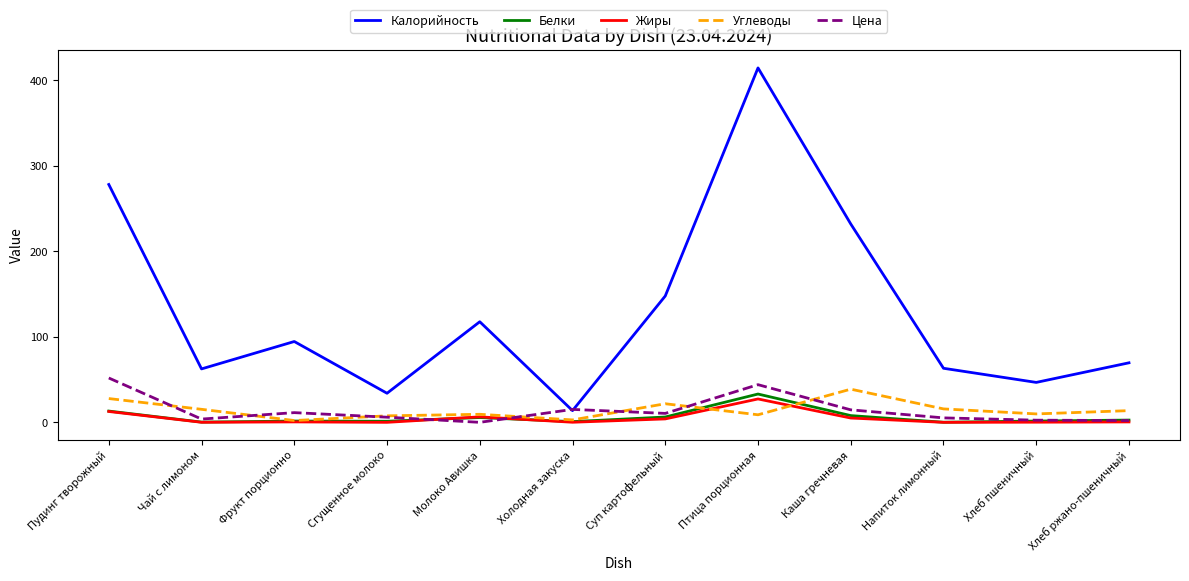

What value does the Белки series have at Хлеб ржано-пшеничный?

2.6